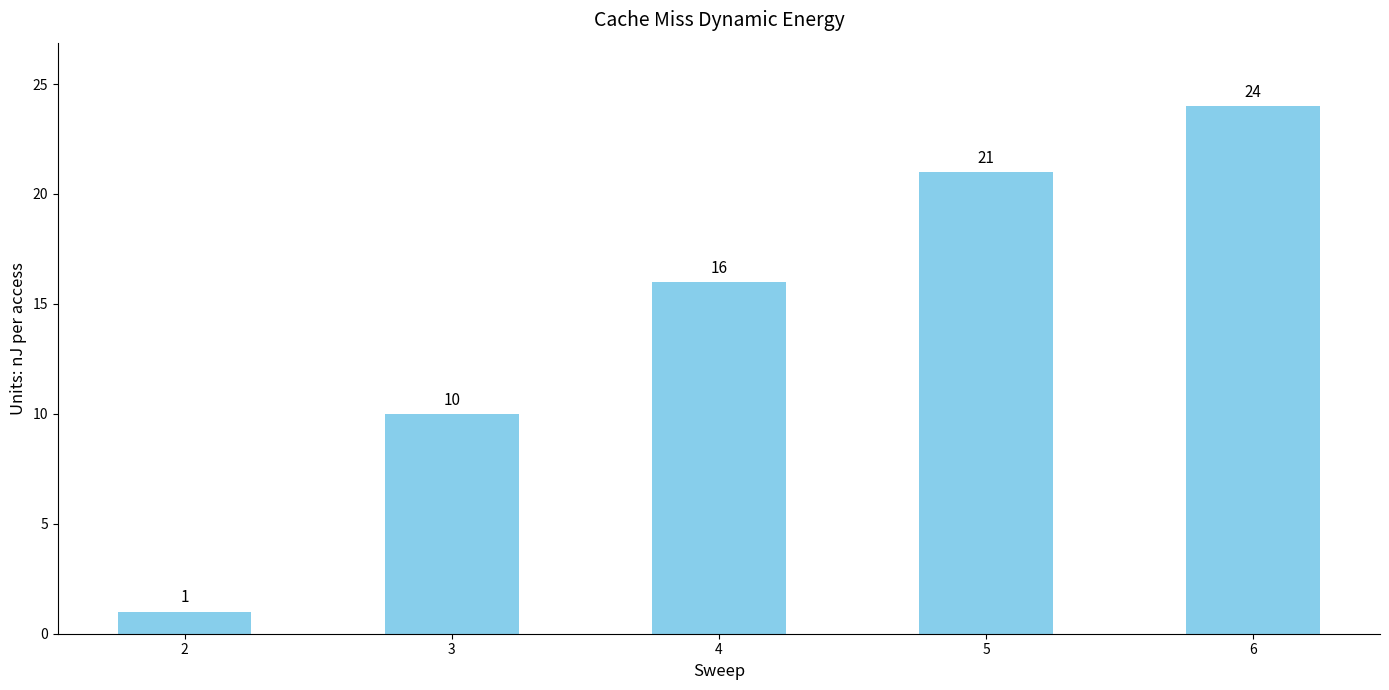

List the labels in order of value, smallest first.

2, 3, 4, 5, 6